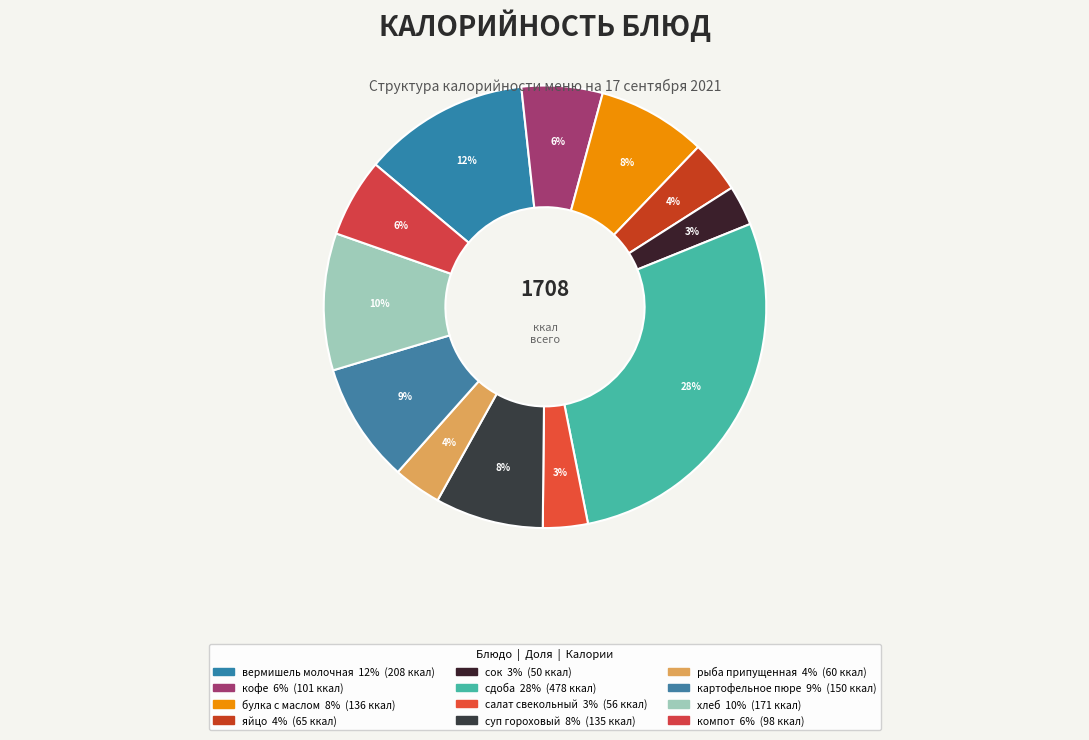

To the nearest percent, what is the average slice percentage?

8%